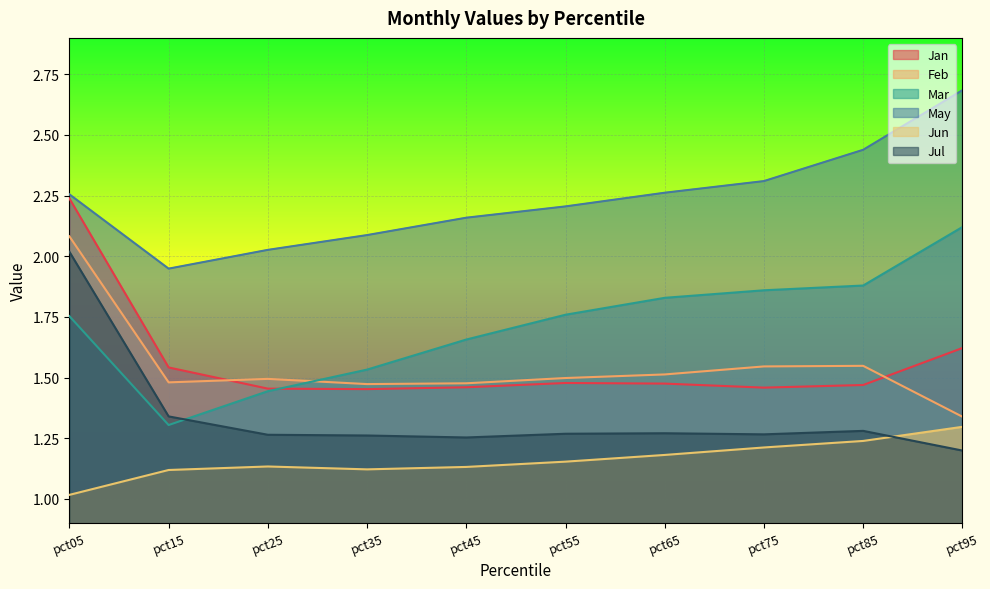

How many lines are shown in the chart?

6